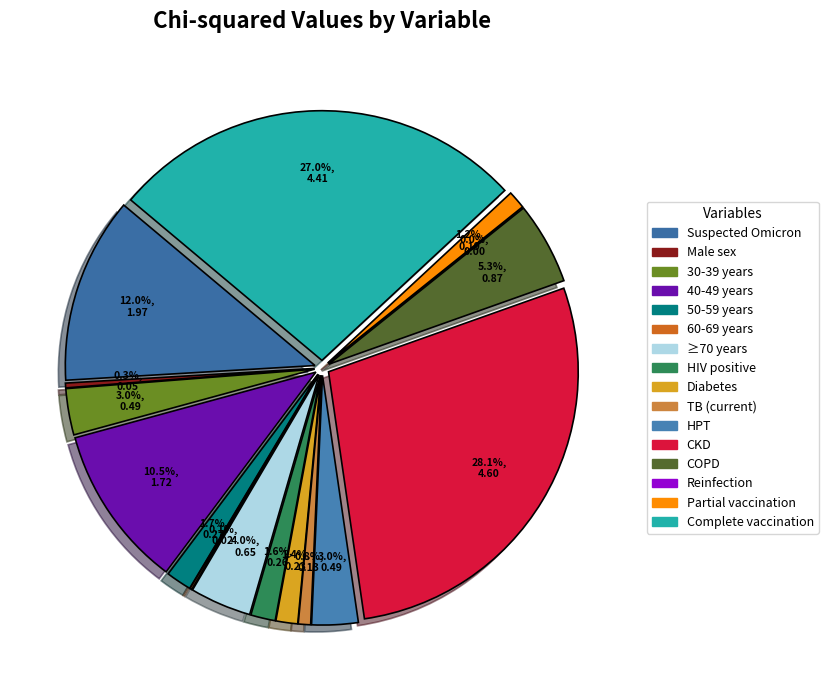

Which slice is the largest?

CKD